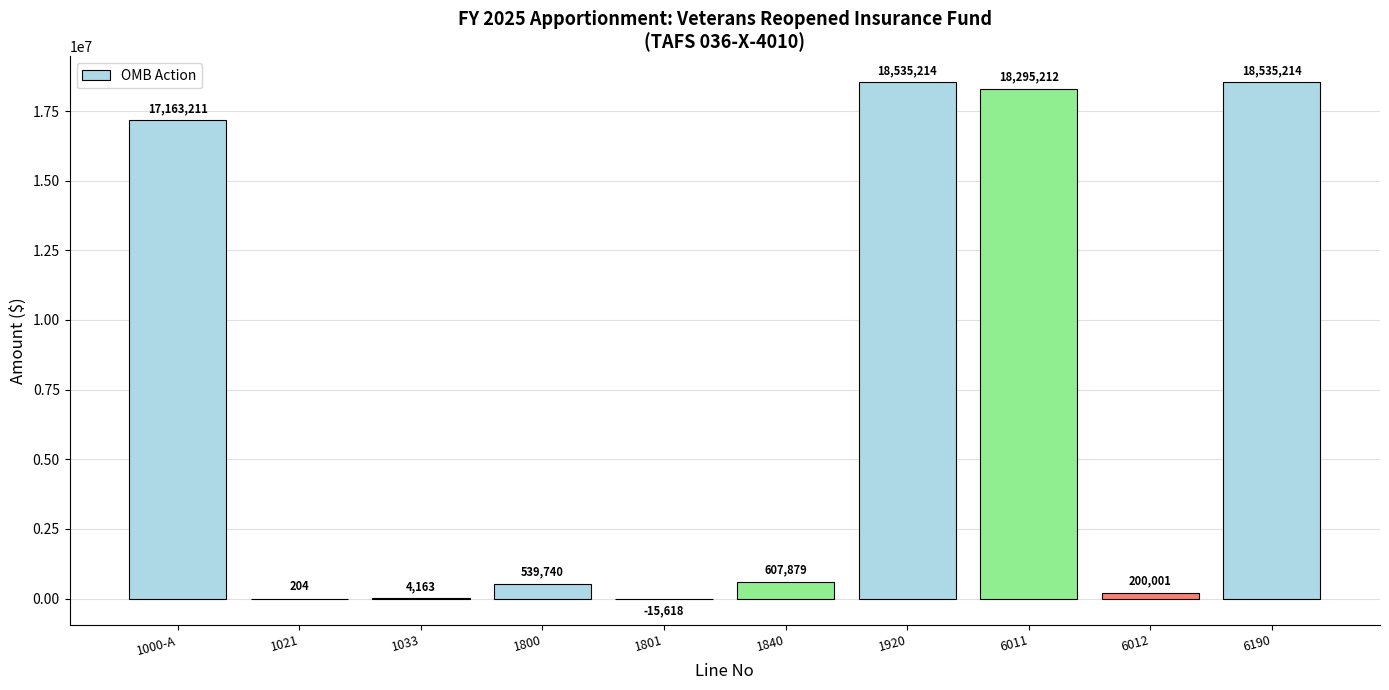

The chart shows a value of 17163211 at 1000-A. True or false?

True